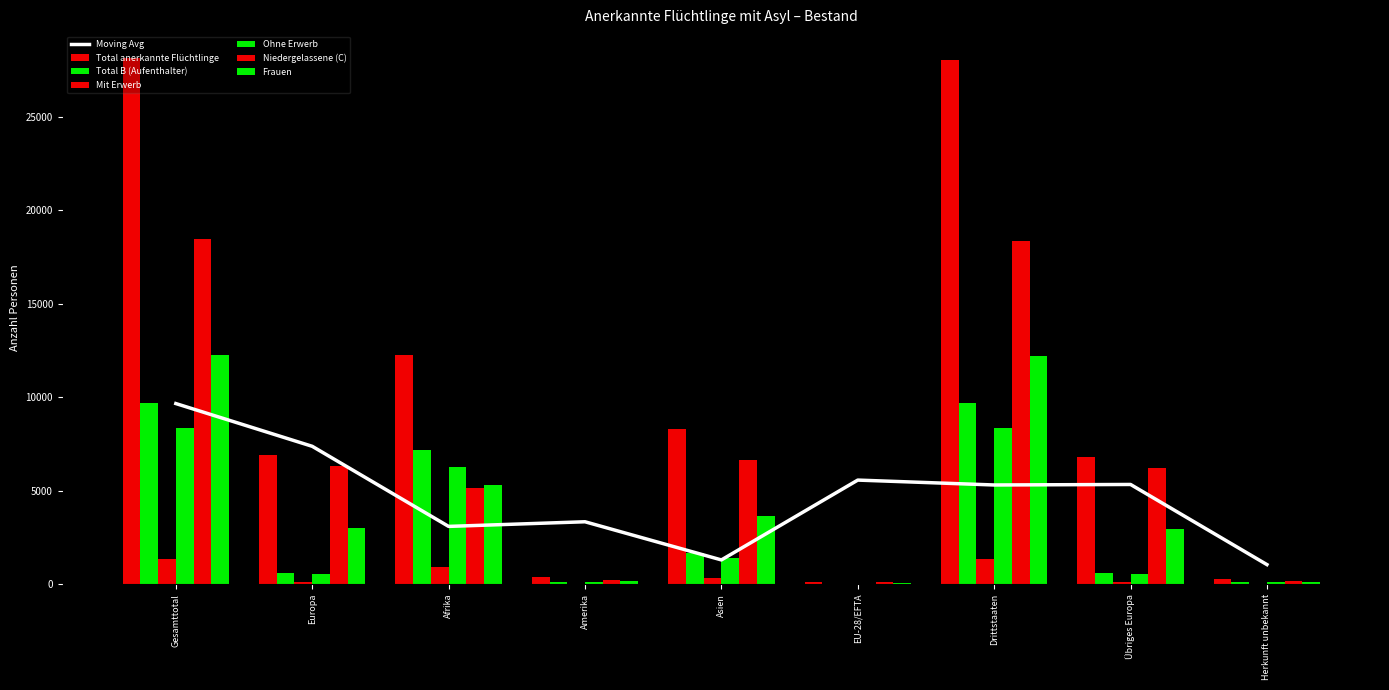

Which series has the largest total across all categories?

Total anerkannte Flüchtlinge